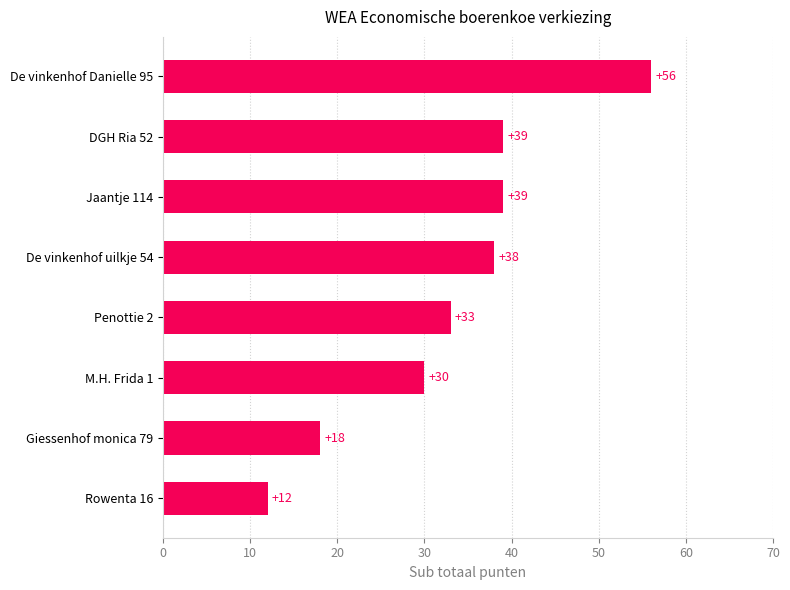

Reading bottom to top, extract all data points from this chart.

12	18	30	33	38	39	39	56